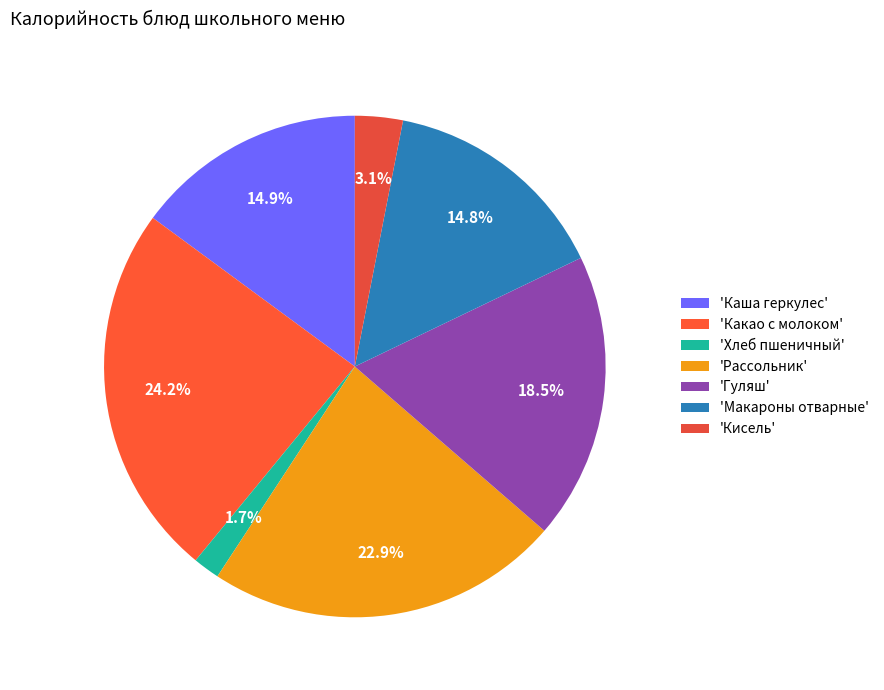

Count the number of slices in the pie.

7